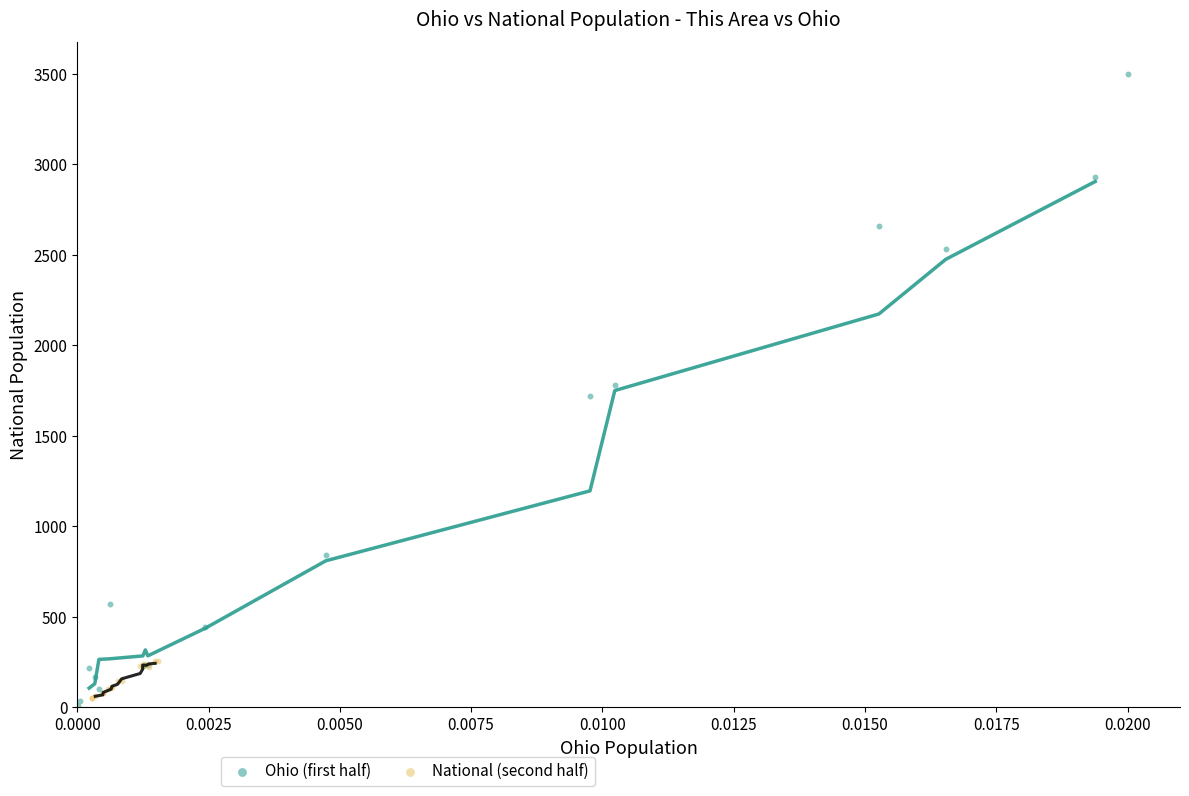

What are all the series names shown in the legend?

Ohio (first half), National (second half)